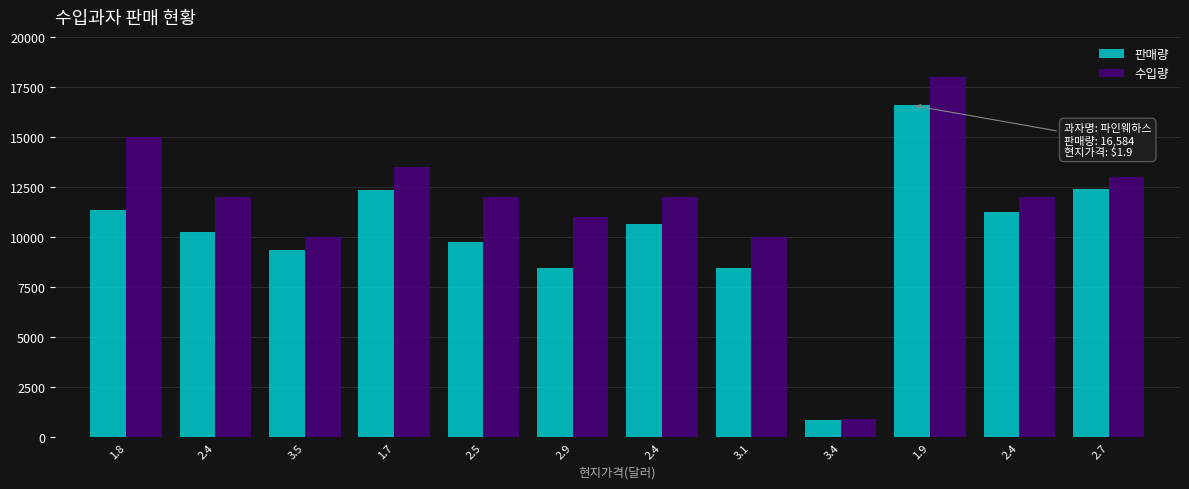

How many distinct data groups are displayed?

2